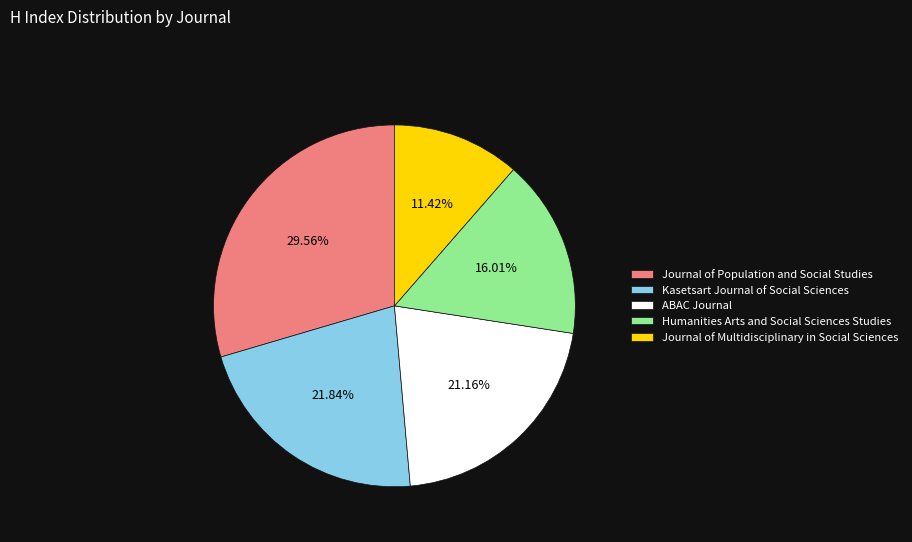

To the nearest percent, what is the difference between the ABAC Journal and Kasetsart Journal of Social Sciences slice percentages?

1%